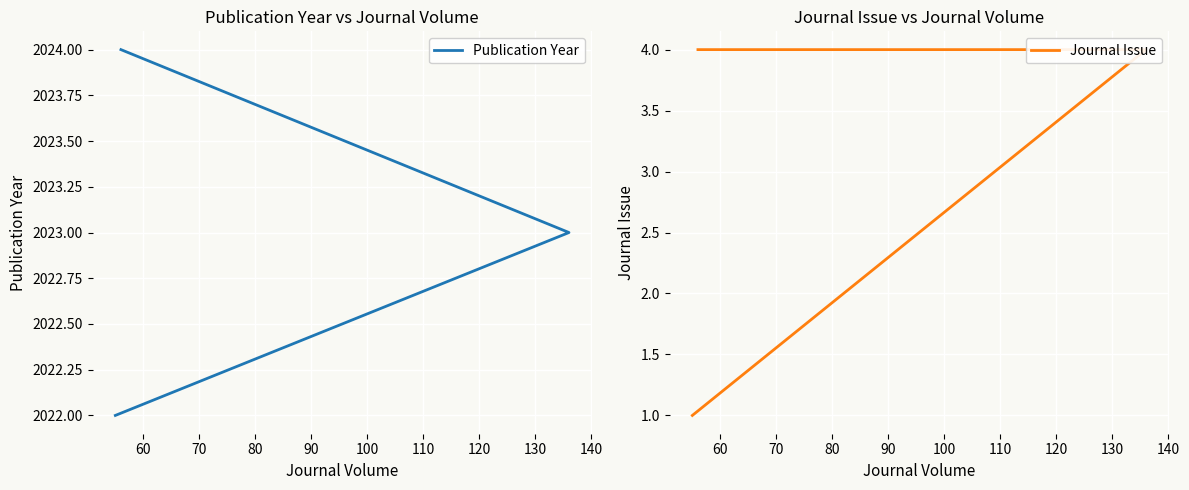

Rank the series by their maximum value, from highest to lowest.

Publication Year, Journal Issue